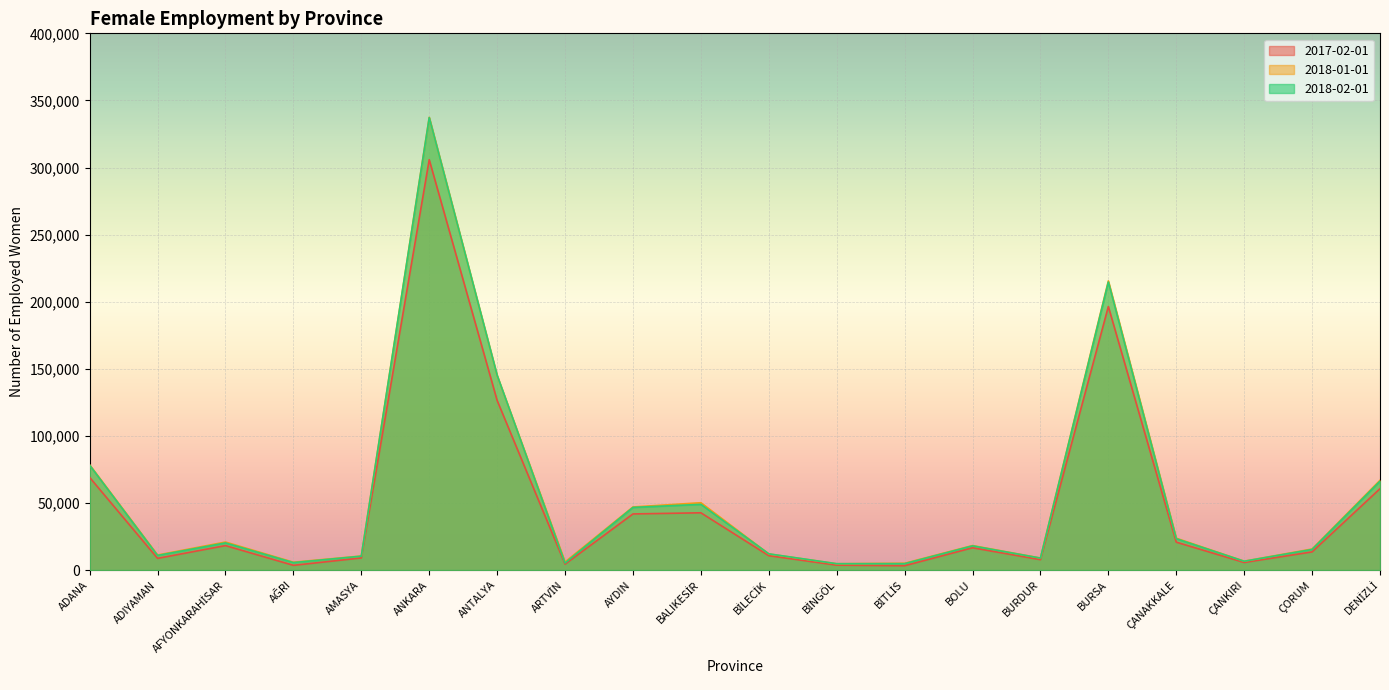

Rank the series by their maximum value, from lowest to highest.

2017-02-01, 2018-02-01, 2018-01-01